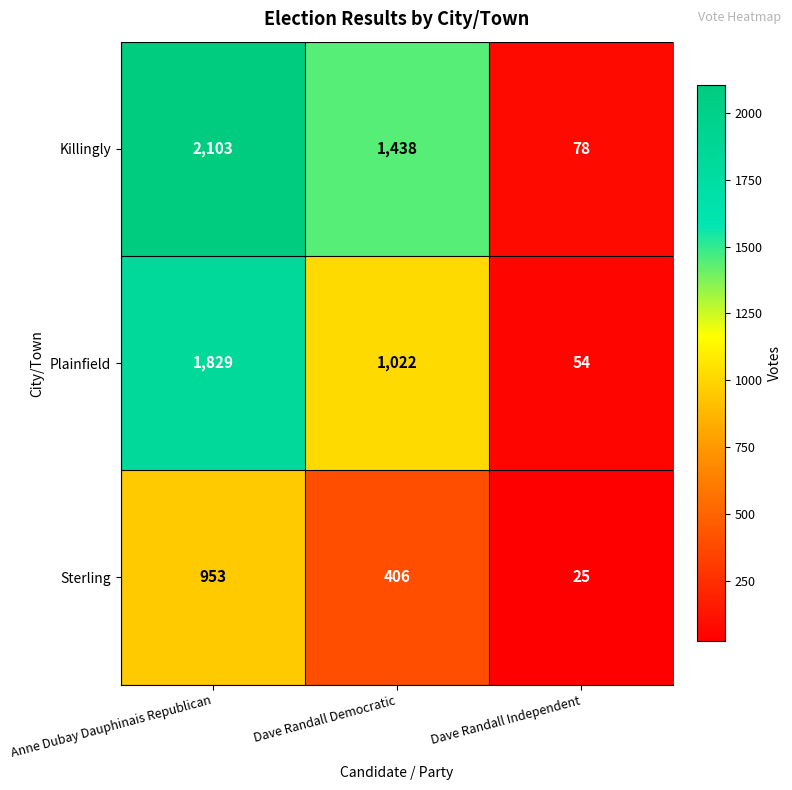

At how many categories does at least one series exceed 1522?

1